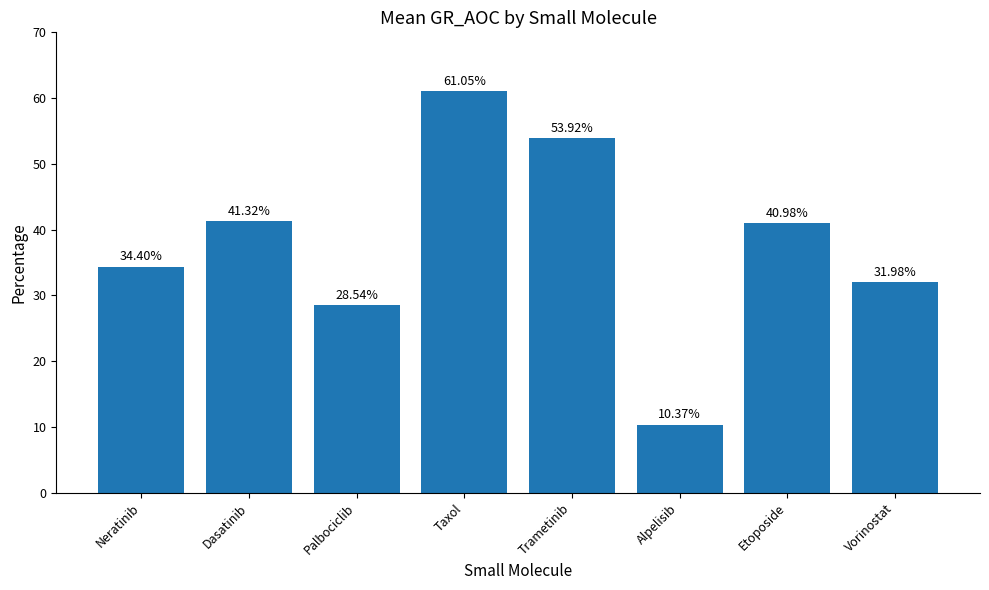

What is the smallest value displayed?

10.4